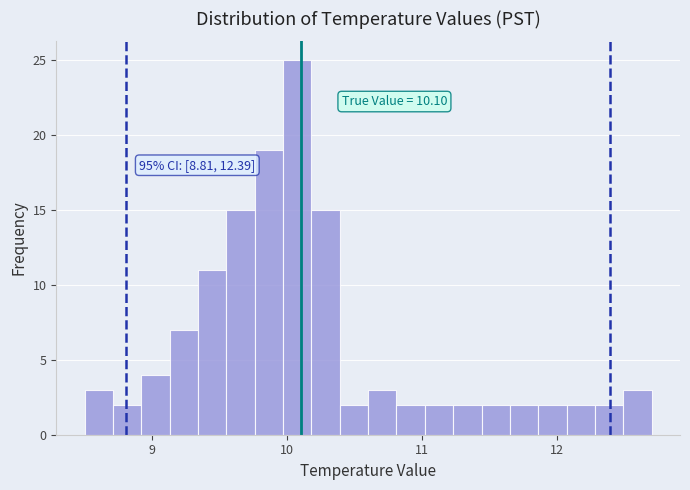

Around what value on the x-axis is the tallest bar? Give the approximate position of its centre, as read against the axis.

10.1